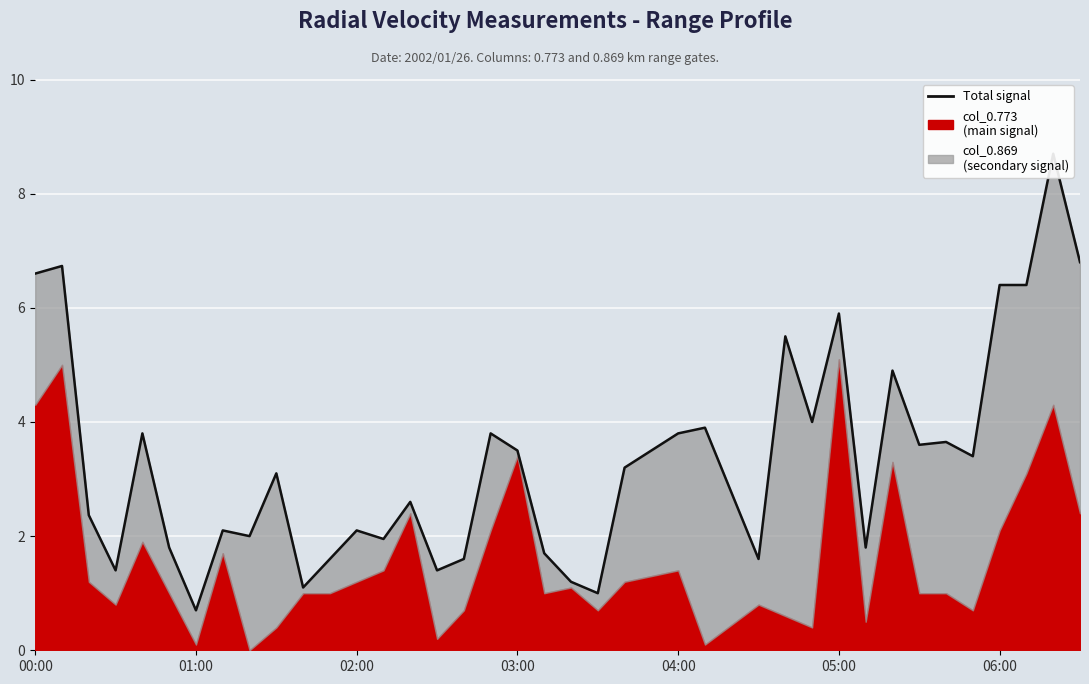

Which has a higher value, 27 or 34?

34